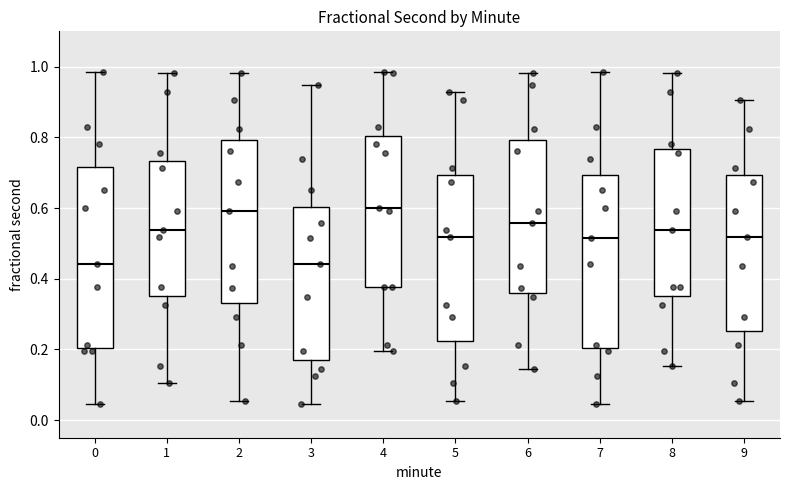

Where does the median line of the box at x = 1 sit on the y-axis? The values are not printed on the chart, so give them approximately, as read against the axis.

0.54